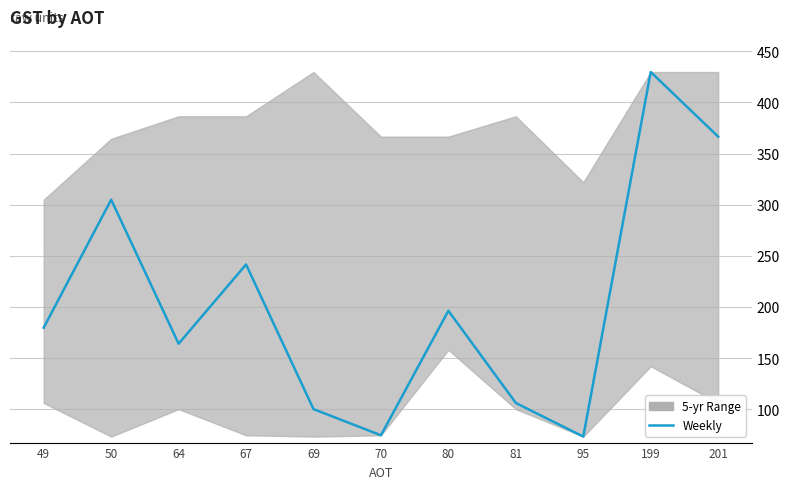

Where is the first local maximum?

50